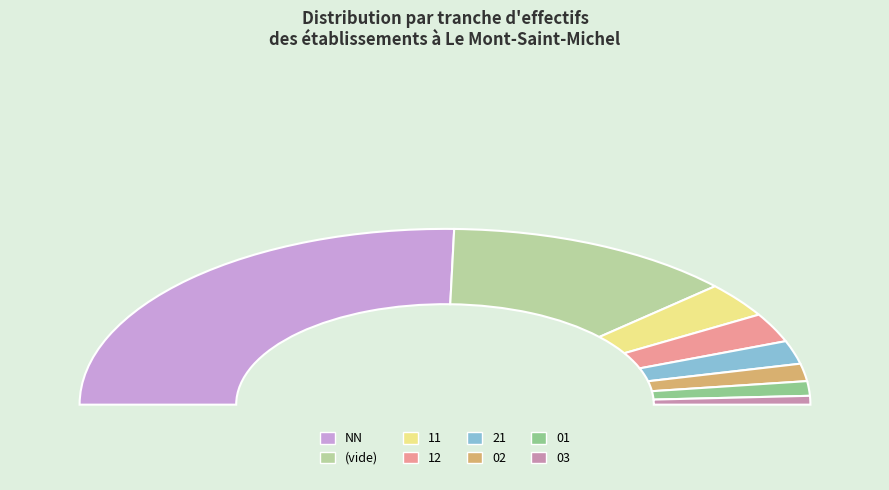

What percentage is the 01 slice, to the nearest percent?

2%